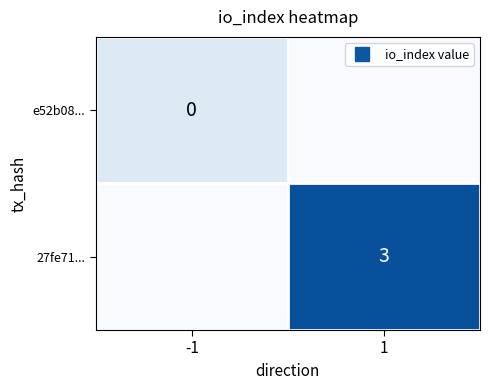

Between -1 and 1, which series saw the biggest shift?

27fe71...